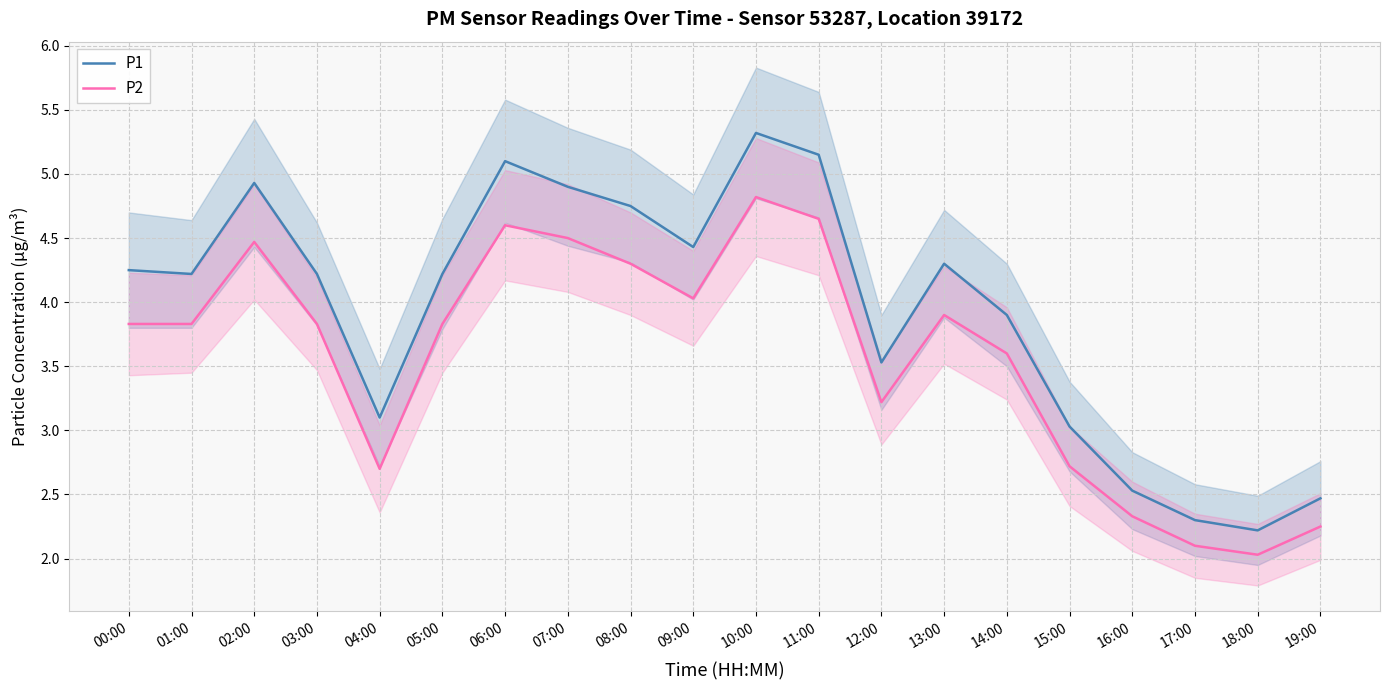

The P2 series shows 4.5 at 02:00. True or false?

True